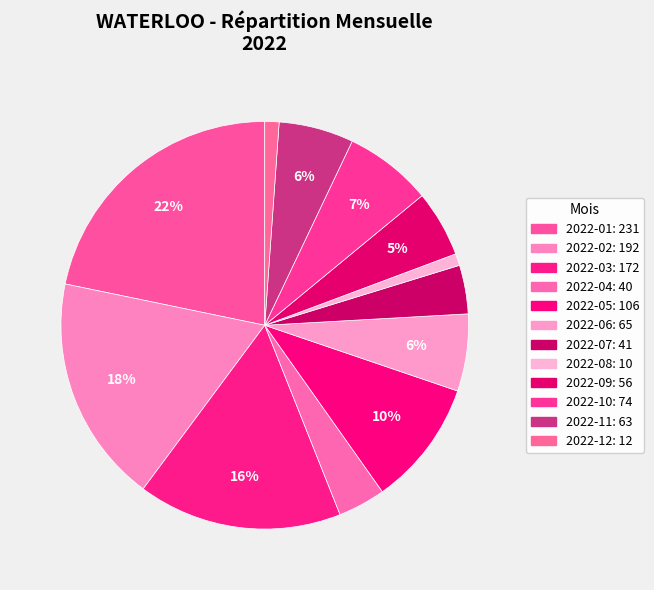

Which category has the smallest portion of the pie?

2022-08